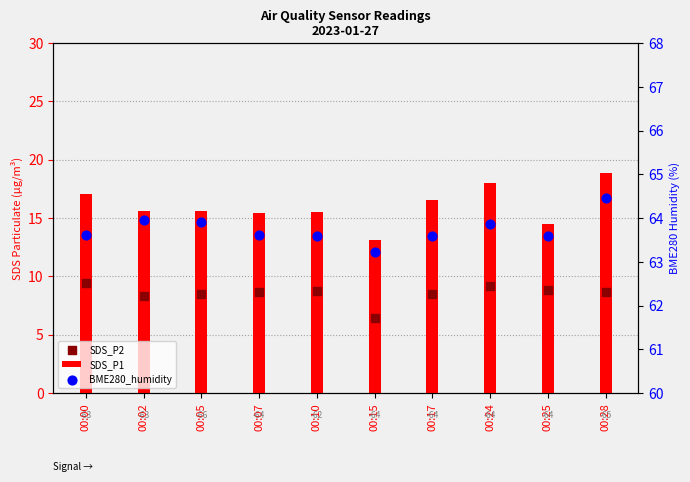

What is the total value across all series at 00:25?

87.0